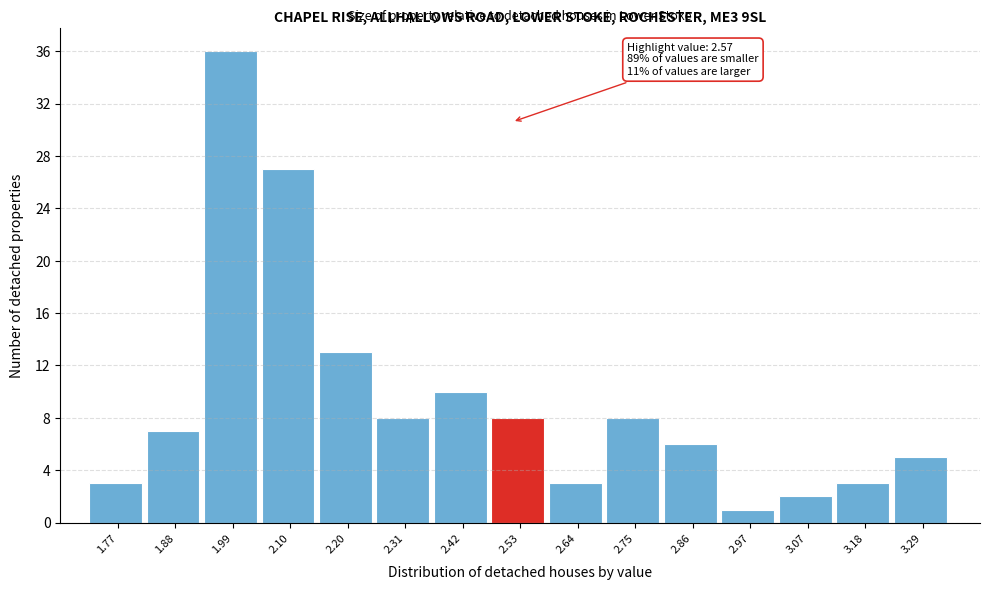

Reading left to right, transcribe all the data shown in this chart.

1.77=3	1.88=7	1.99=36	2.10=27	2.20=13	2.31=8	2.42=10	2.53=8	2.64=3	2.75=8	2.86=6	2.97=1	3.07=2	3.18=3	3.29=5